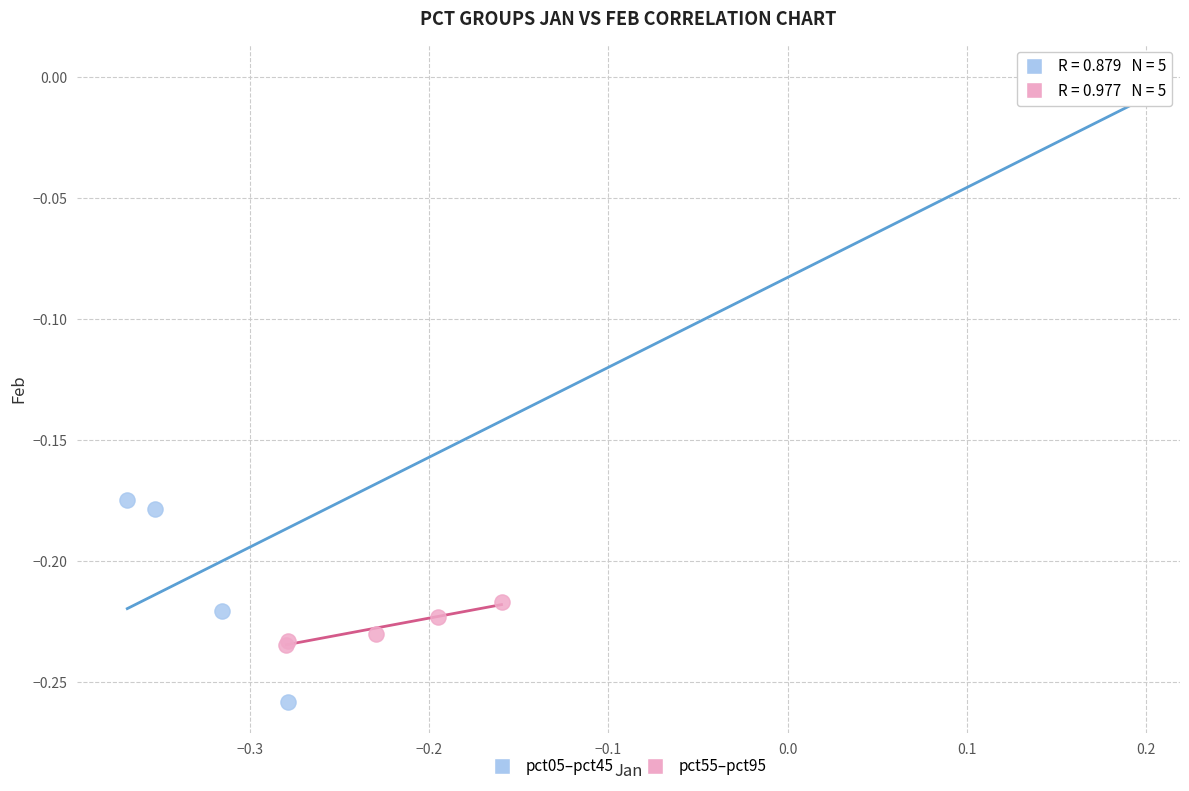

Which series contains the highest Y value?

pct05–pct45